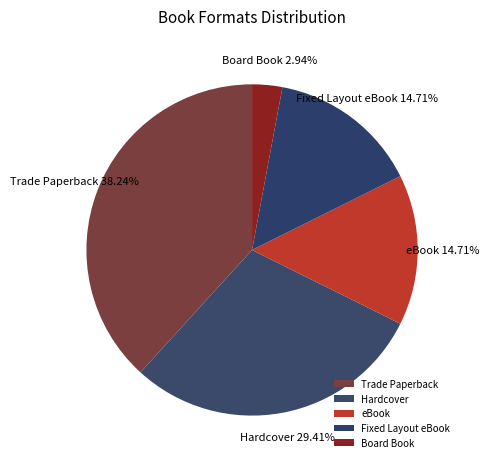

True or false: eBook accounts for 15% of the total.

True